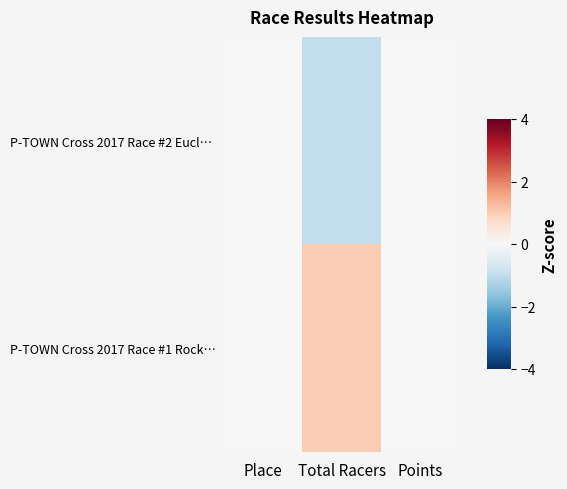

Which series has the widest spread of values?

P-TOWN Cross 2017 Race #2 Eucl…